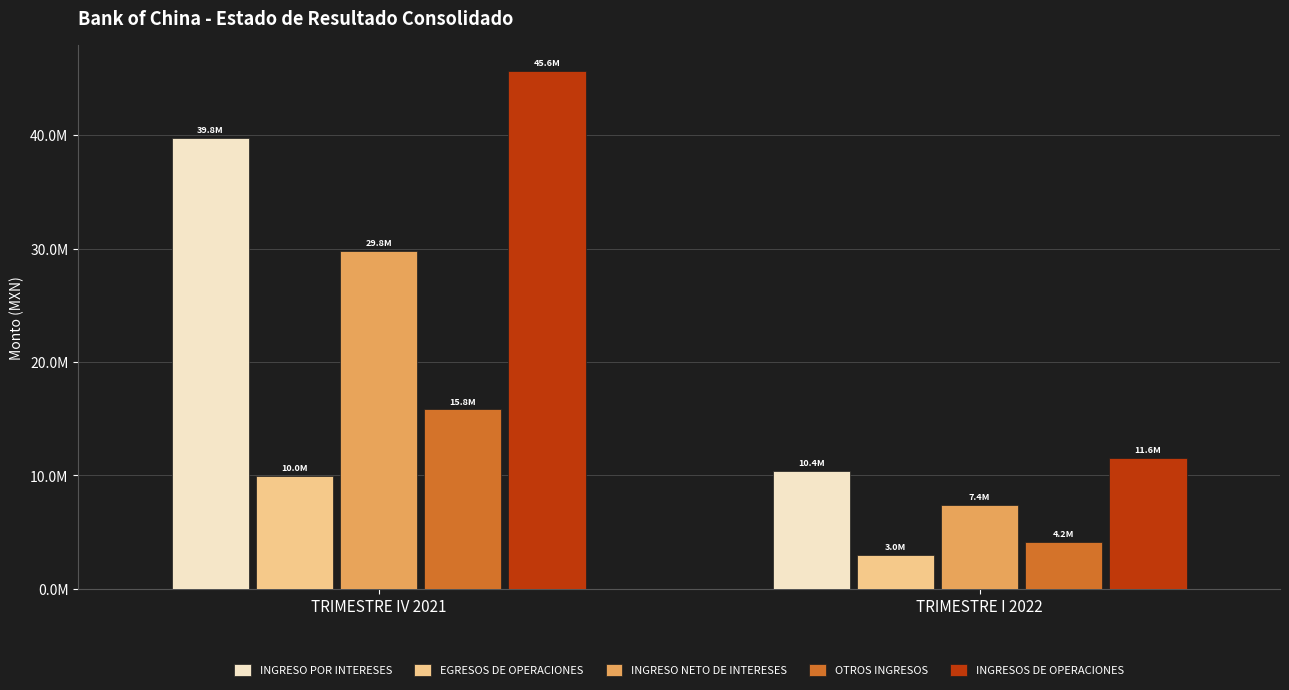

Reading left to right, list all the values displayed in this chart.

INGRESO POR INTERESES: 39780857.1	10374514.5
EGRESOS DE OPERACIONES: 9962896.1	2958824.9
INGRESO NETO DE INTERESES: 29817961.0	7415689.6
OTROS INGRESOS: 15826705.2	4154337.6
INGRESOS DE OPERACIONES: 45644666.2	11570027.2